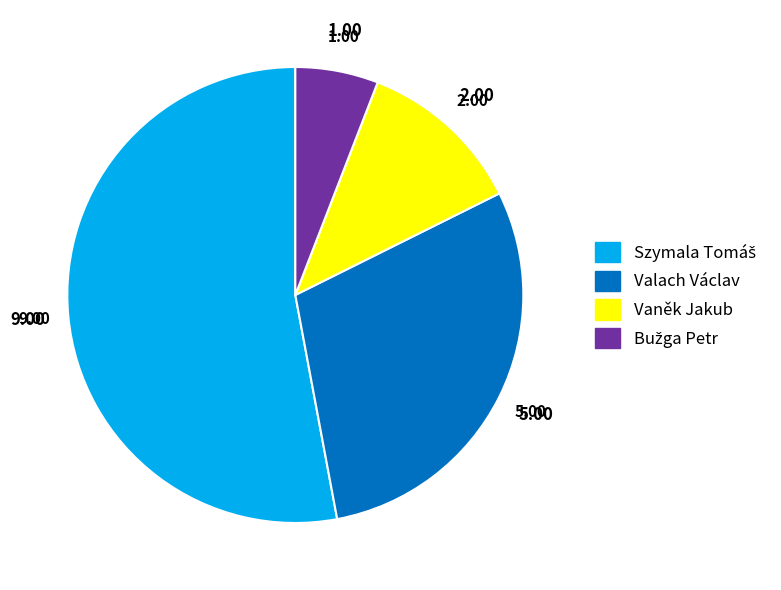

Is there a majority slice in this chart?

Yes